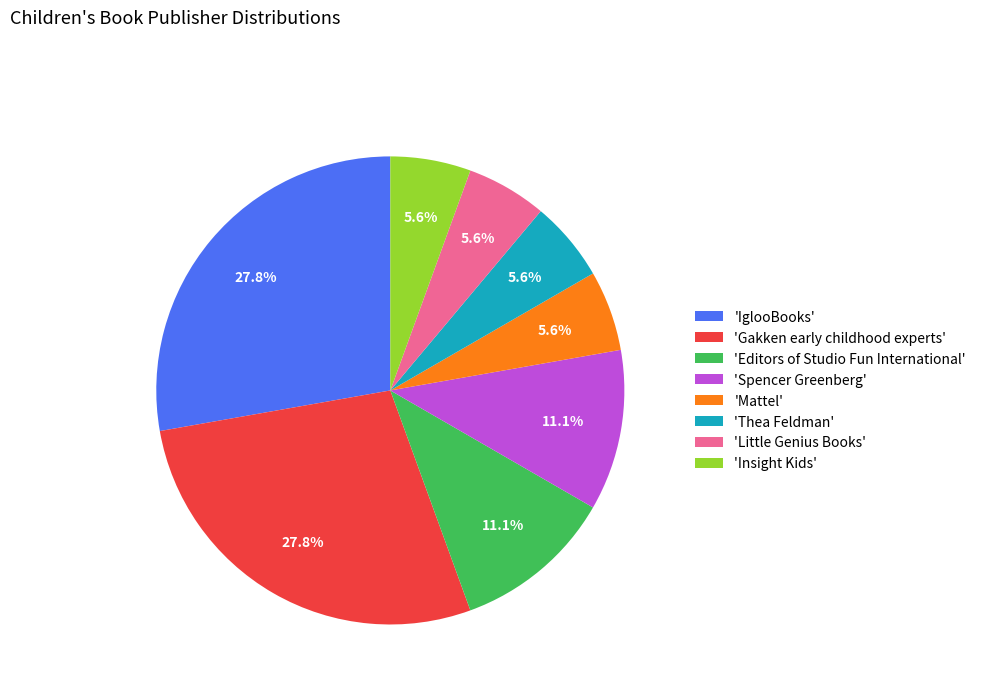

Does any single category account for the majority?

No